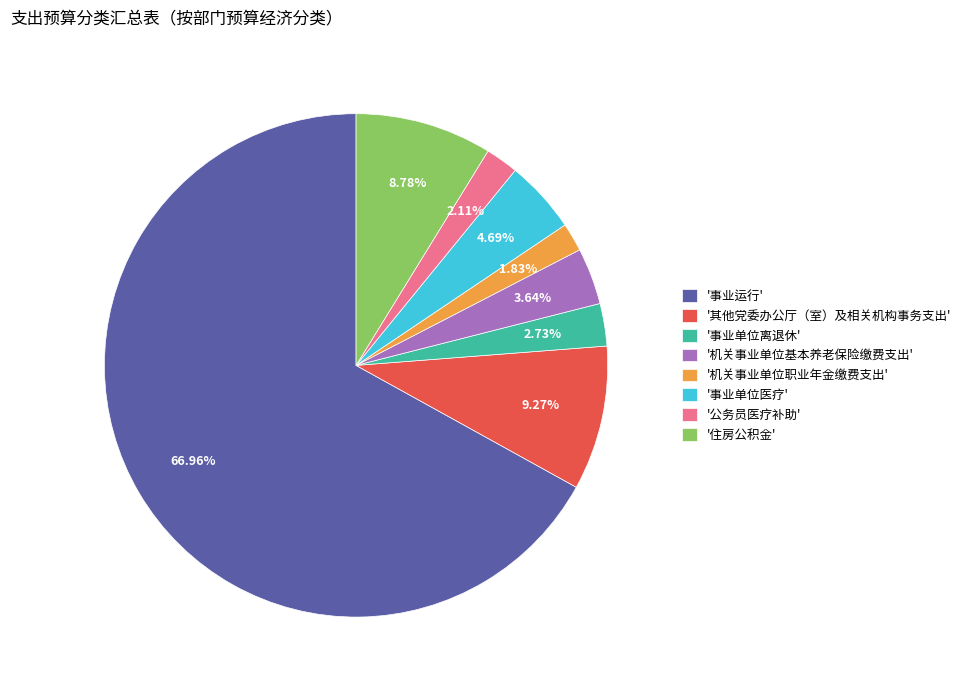

What is the ratio of the value at '机关事业单位职业年金缴费支出' to the value at '公务员医疗补助'?

0.9